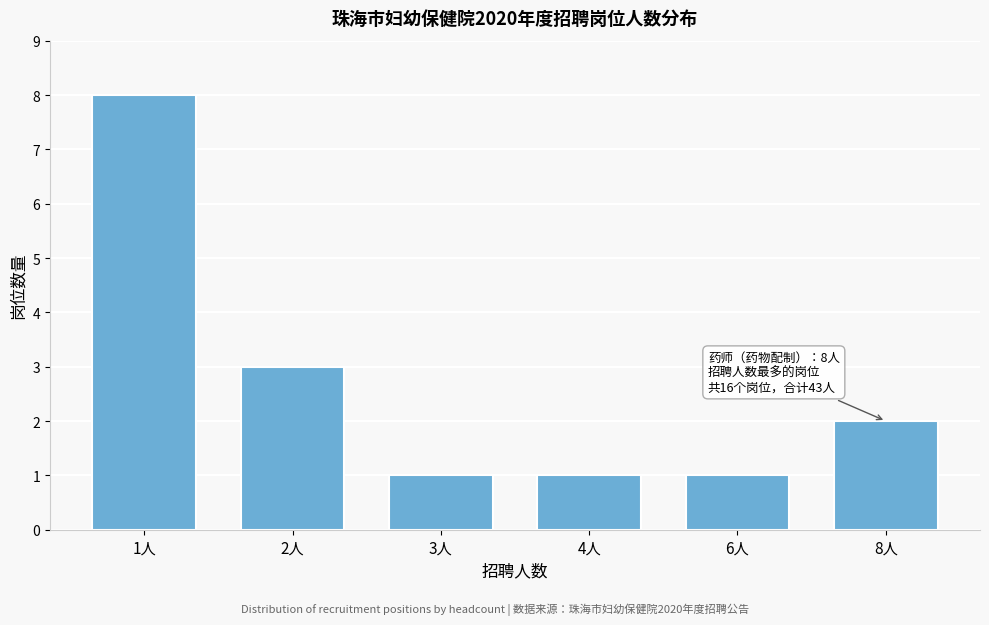

Reading left to right, list all the values displayed in this chart.

1人=8	2人=3	3人=1	4人=1	6人=1	8人=2